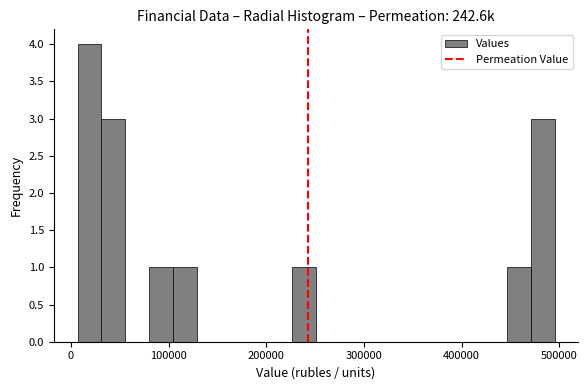

Read against the x-axis, roughly where is the centre of the tallest bar?

20000